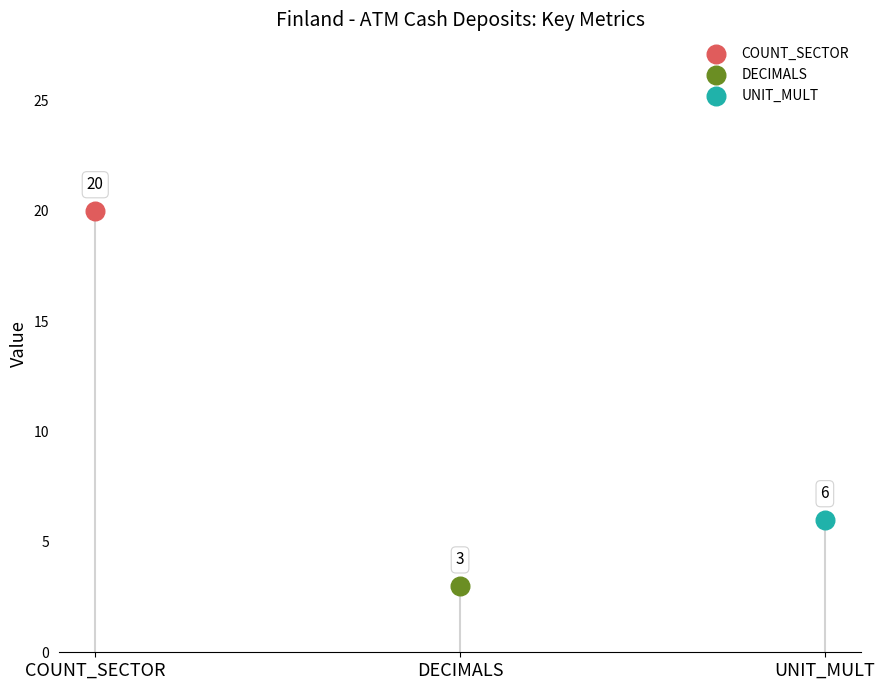

Which series reaches the maximum Y coordinate?

COUNT_SECTOR